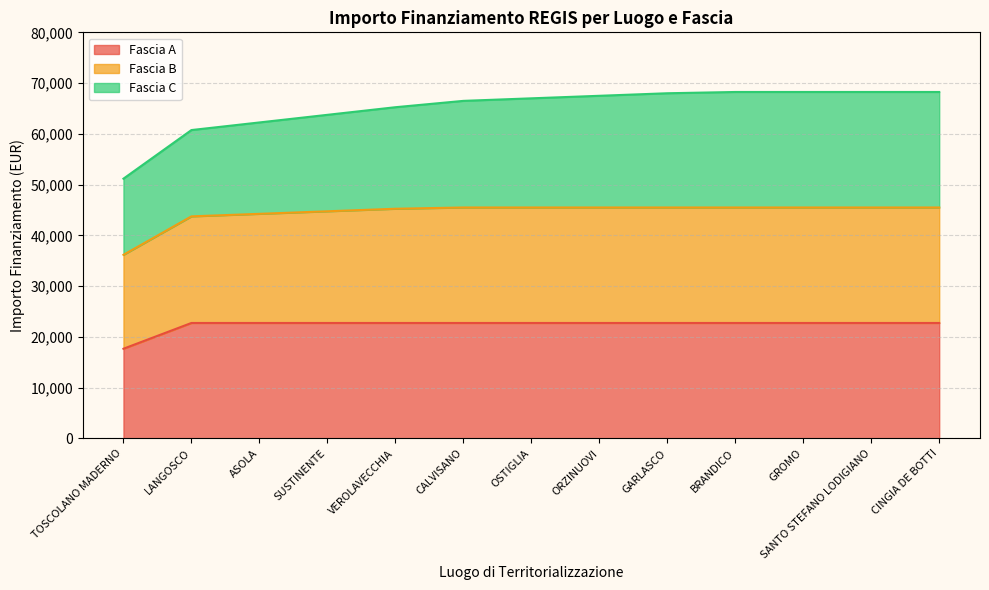

Which category has the lowest value in the Fascia A series?

TOSCOLANO MADERNO